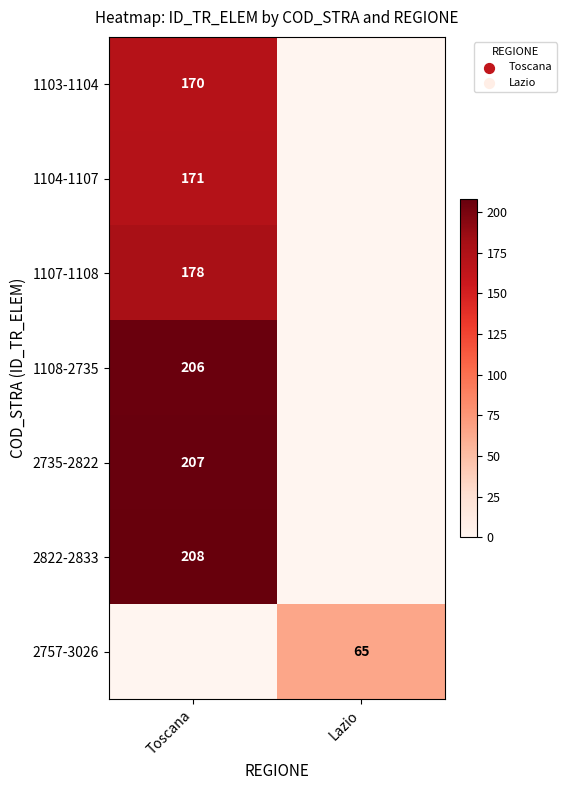

The value of 2757-3026 at Lazio is 65. True or false?

True